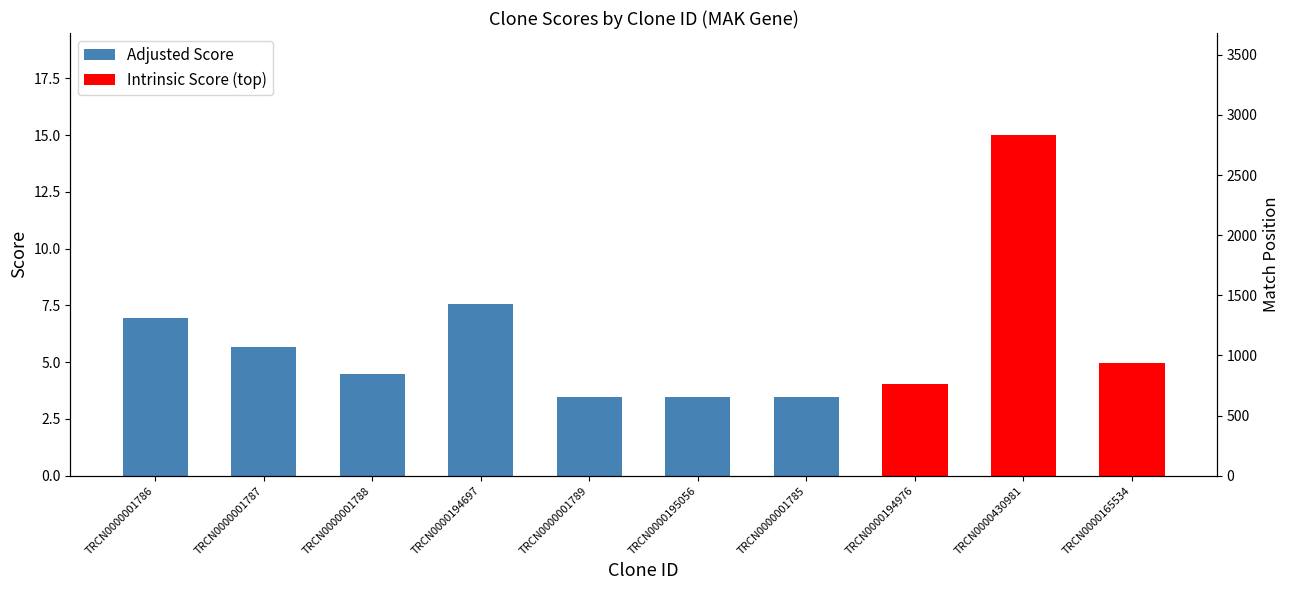

The chart shows a value of 5.0 at TRCN0000194697. True or false?

False